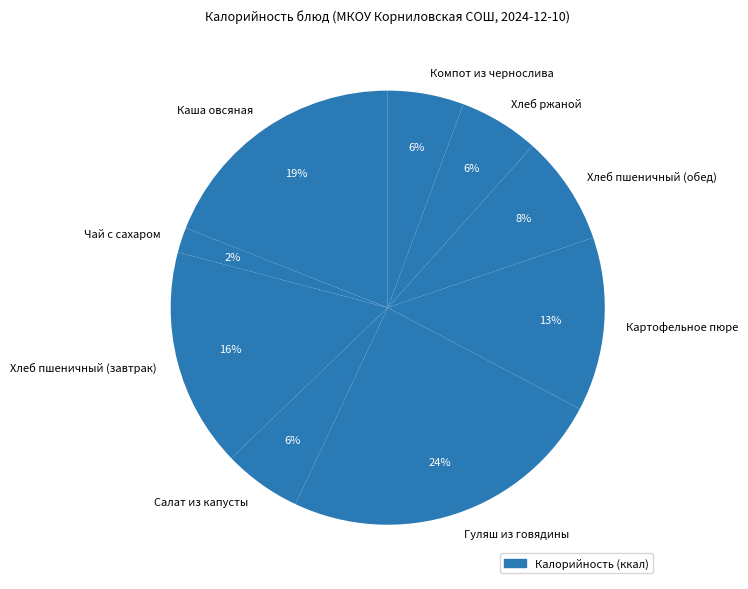

True or false: Хлеб пшеничный (обед) accounts for 8% of the total.

True